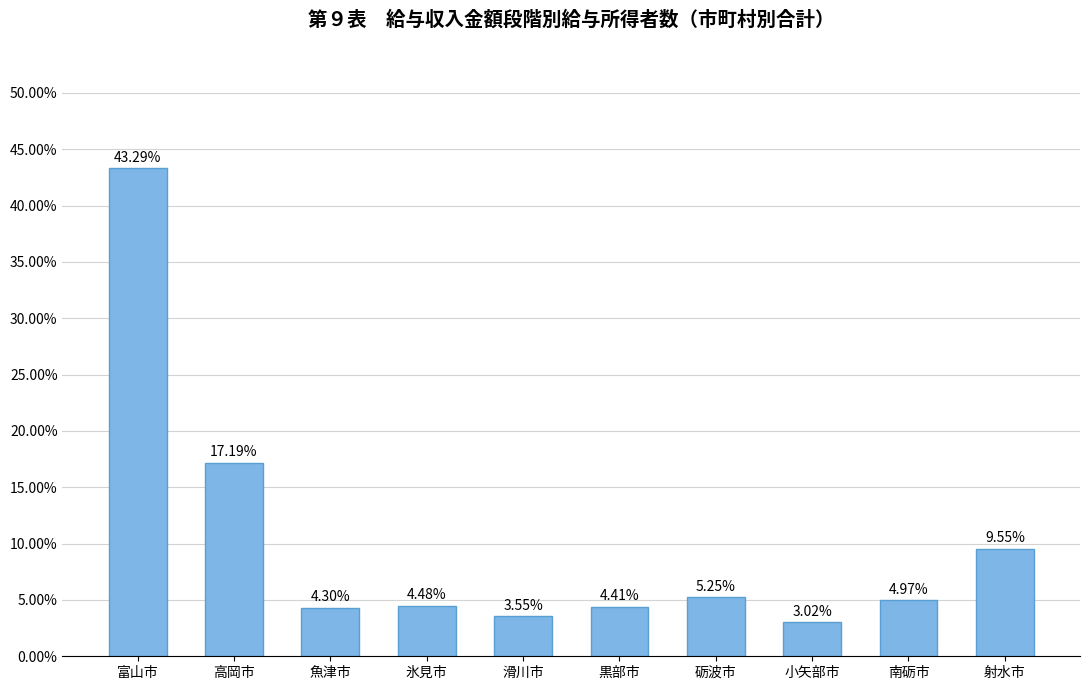

What is the average value?

10.0